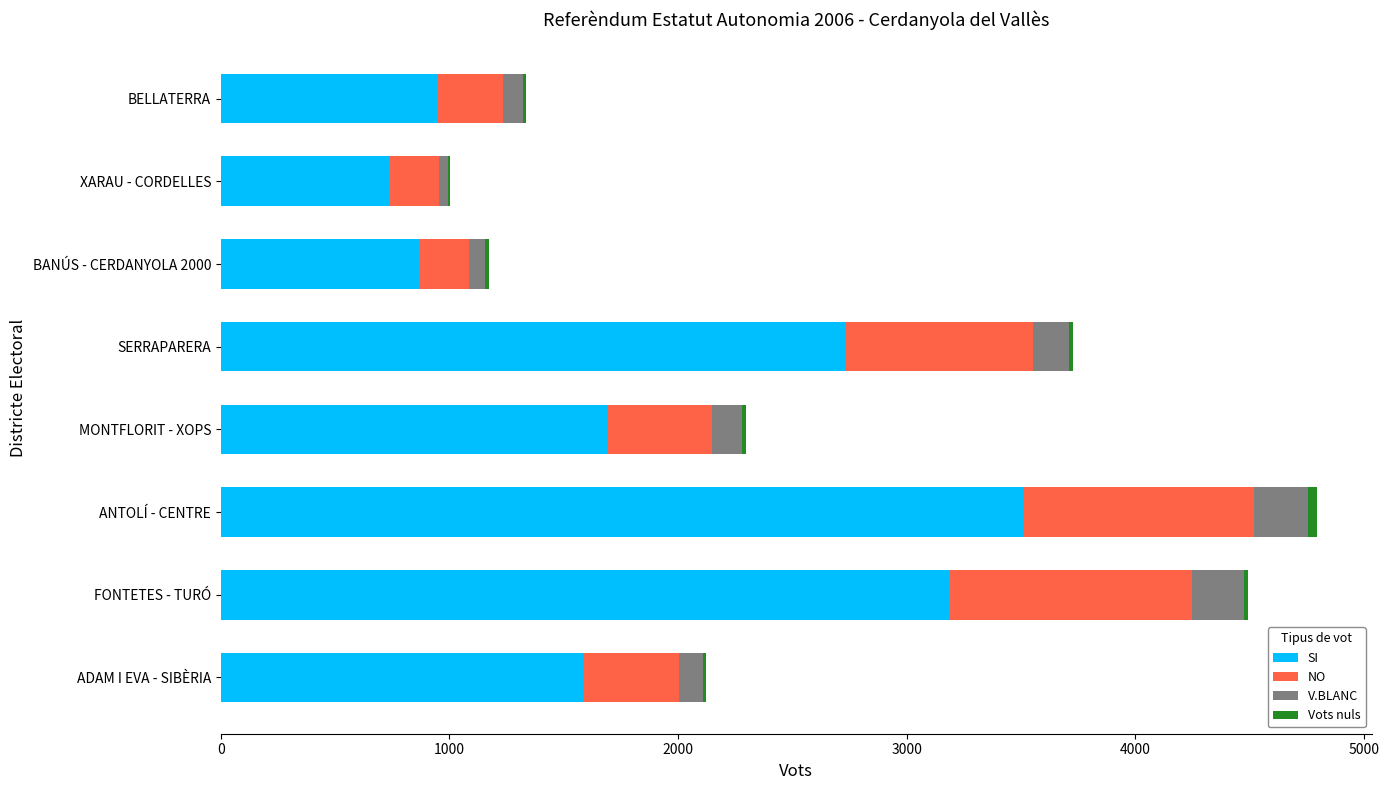

At which label does SI reach its peak?

ANTOLÍ - CENTRE